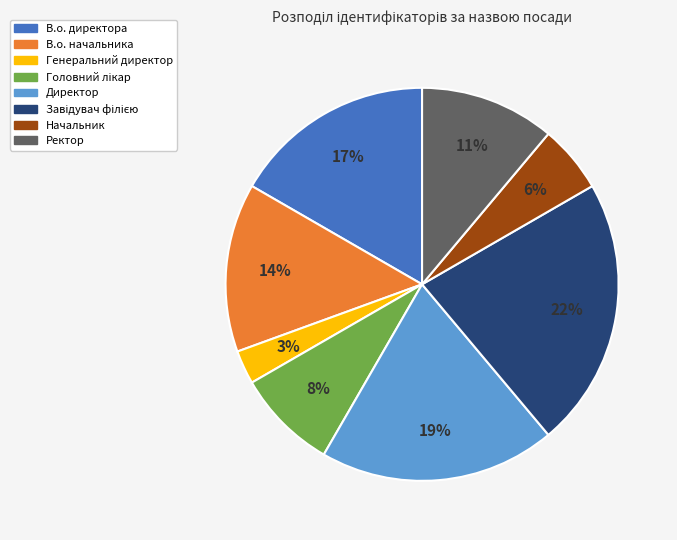

What is the smallest slice in the pie chart?

Генеральний директор